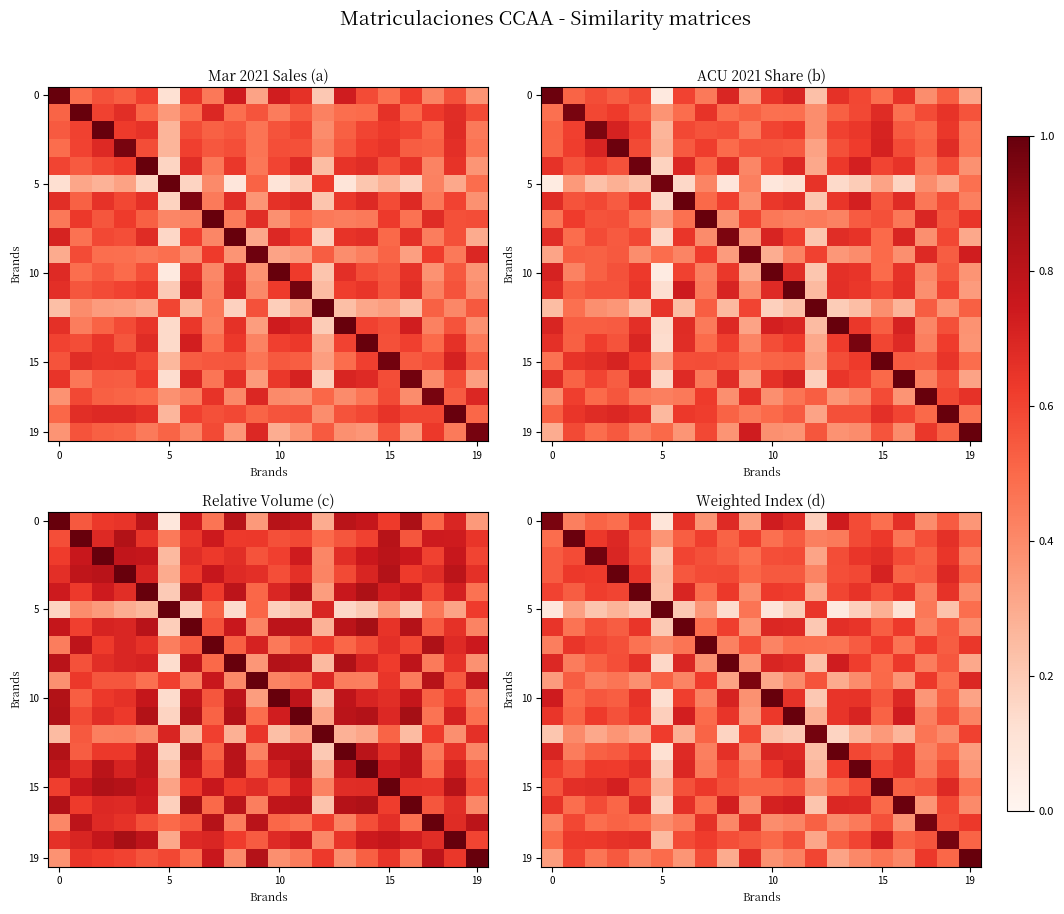

What is the sum of the row_0 values at 5 and 12?

0.3